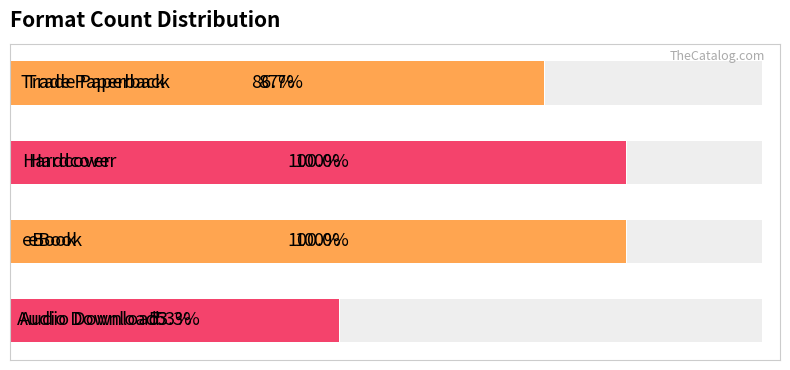

How many data points does each series have?

4